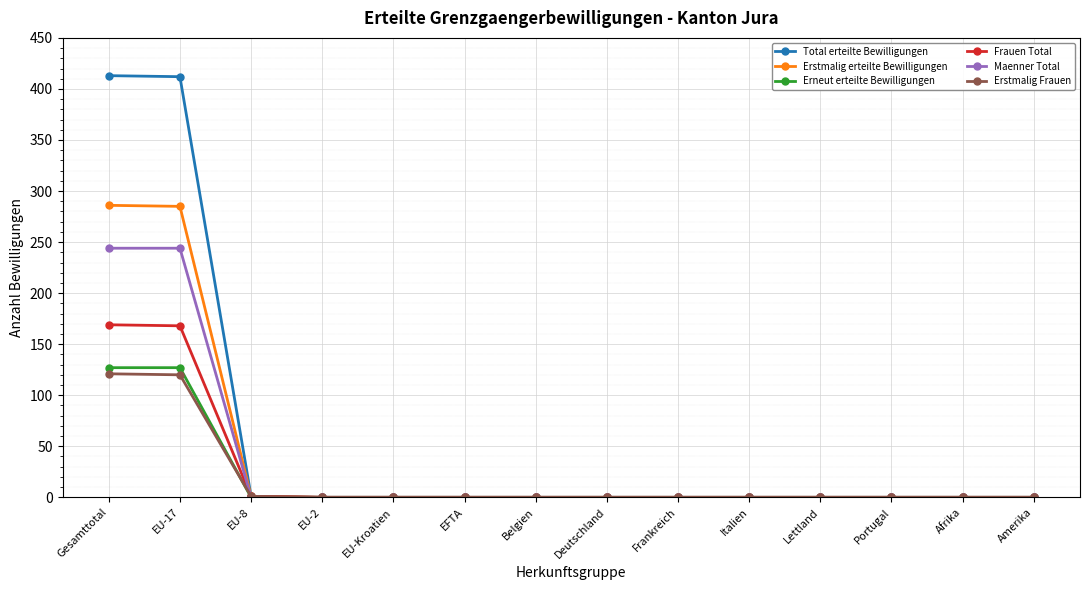

Is it true that Total erteilte Bewilligungen equals 0 at Afrika?

True